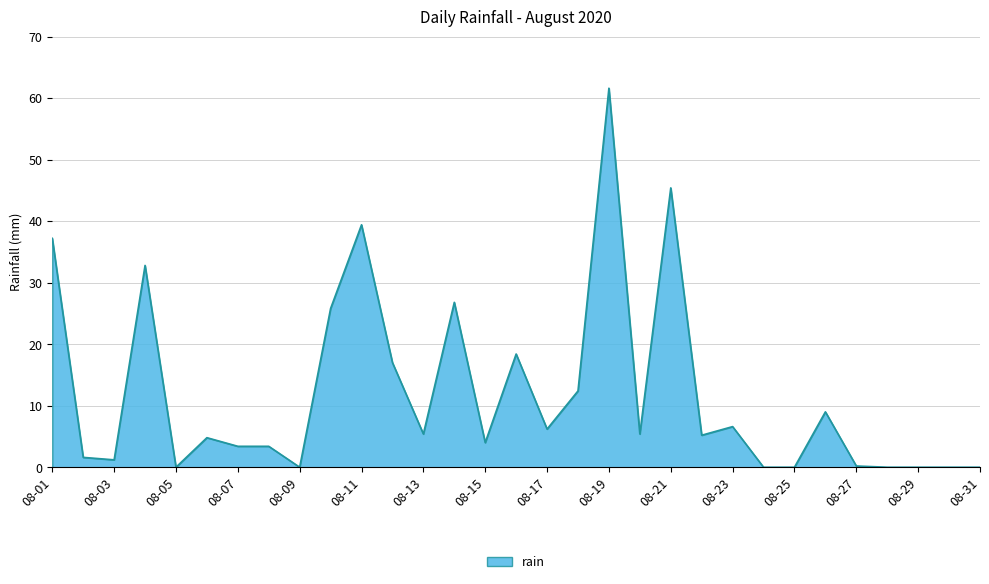

What is the greatest value displayed?

61.6